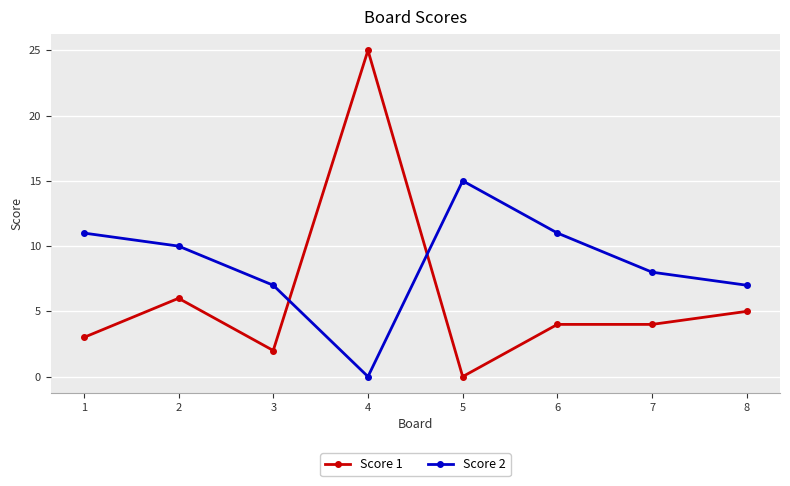

At which category is the sum across all series the highest?

4